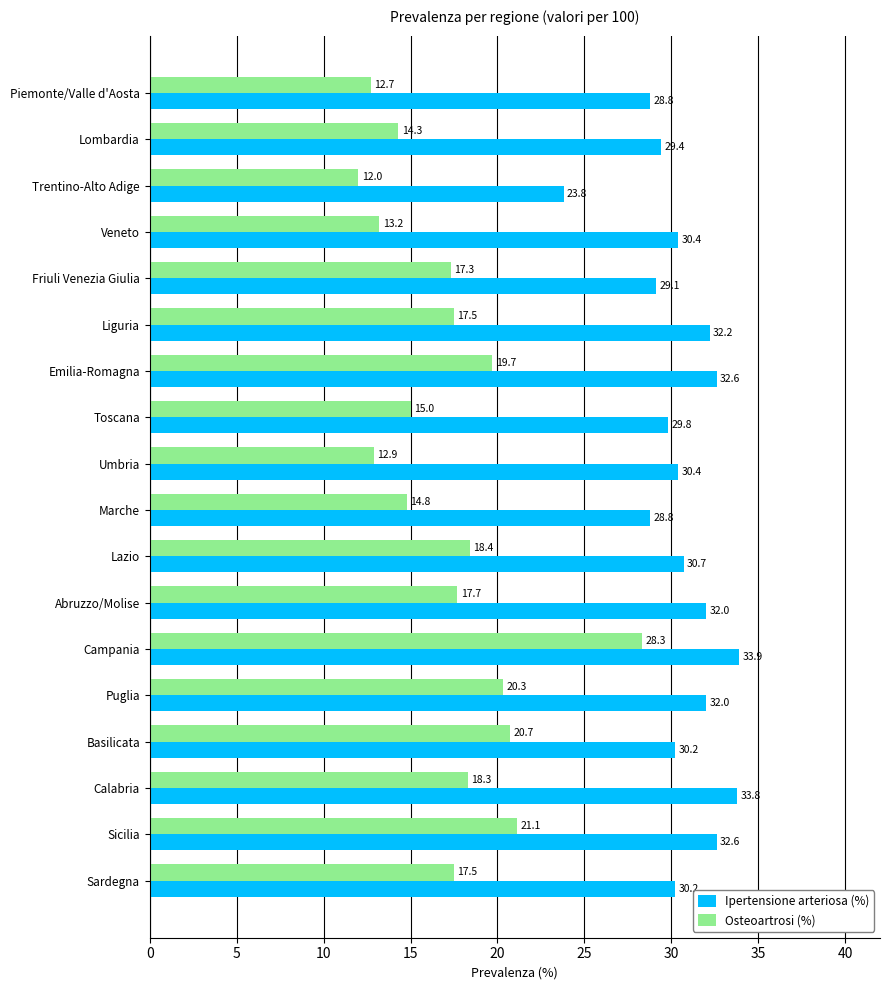

How many data points in Ipertensione arteriosa (%) are above 30?

12